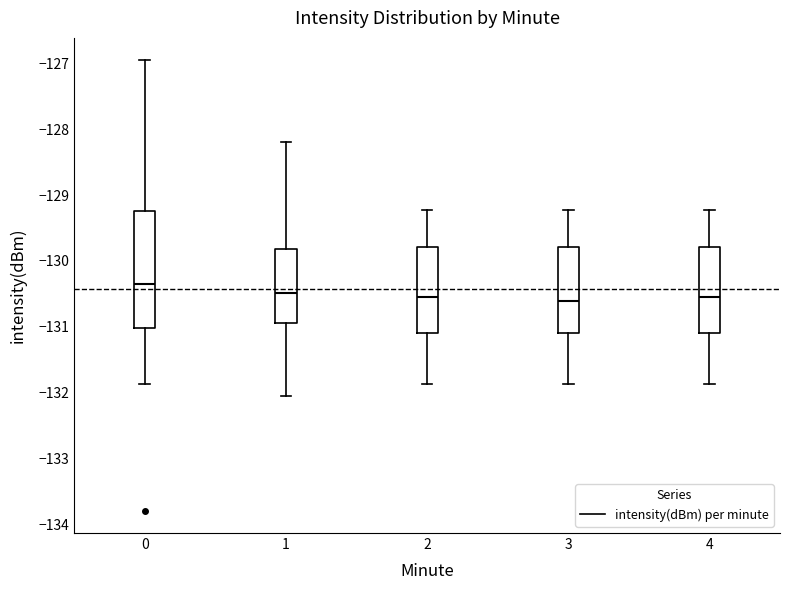

Where does the lower whisker of the box at x = 3 end on the y-axis? The values are not printed on the chart, so give them approximately, as read against the axis.

-131.9